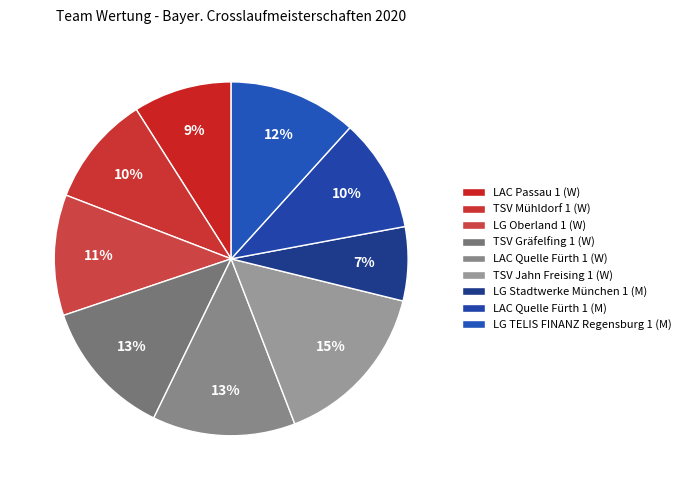

Rank the categories by value from highest to lowest.

TSV Jahn Freising 1 (W), LAC Quelle Fürth 1 (W), TSV Gräfelfing 1 (W), LG TELIS FINANZ Regensburg 1 (M), LG Oberland 1 (W), LAC Quelle Fürth 1 (M), TSV Mühldorf 1 (W), LAC Passau 1 (W), LG Stadtwerke München 1 (M)